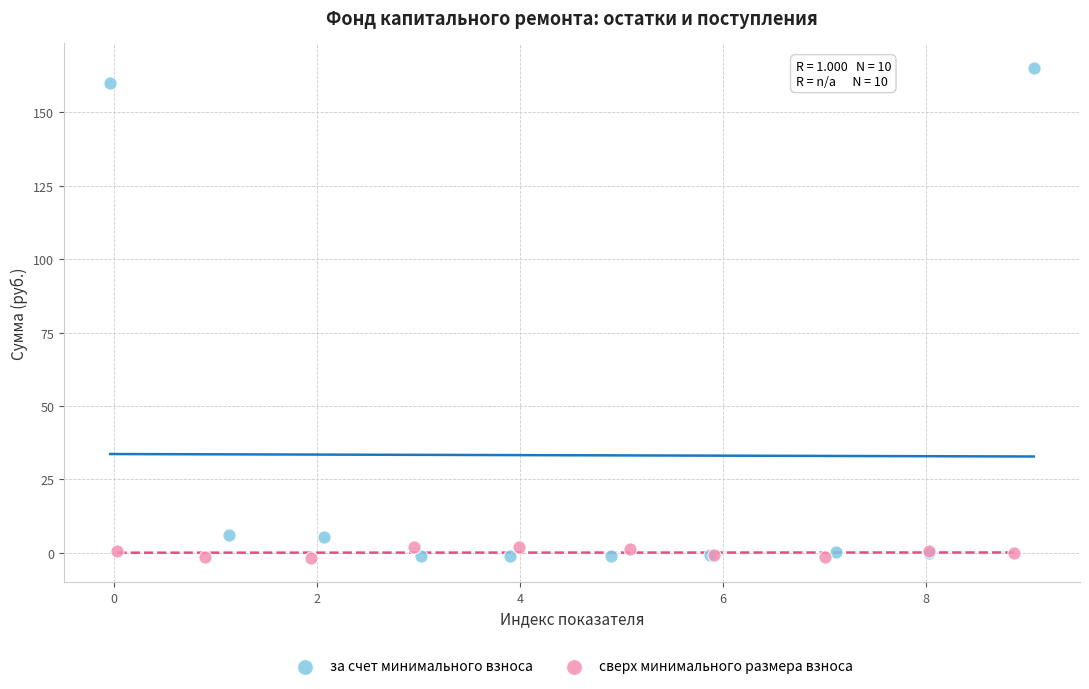

Which series has the largest Y range (max minus min)?

за счет минимального взноса